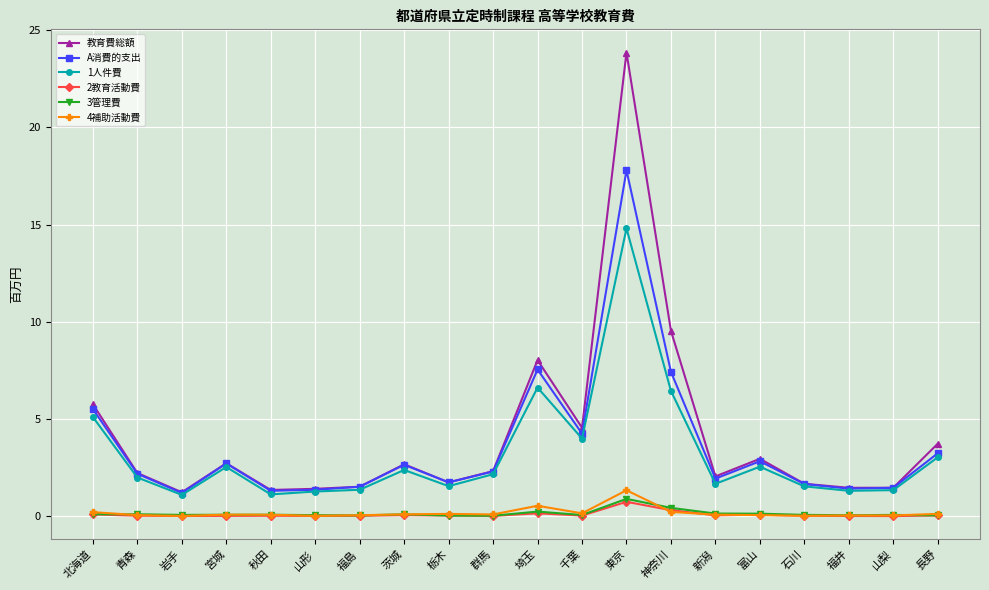

True or false: 1人件費 and 3管理費 cross at least once.

False